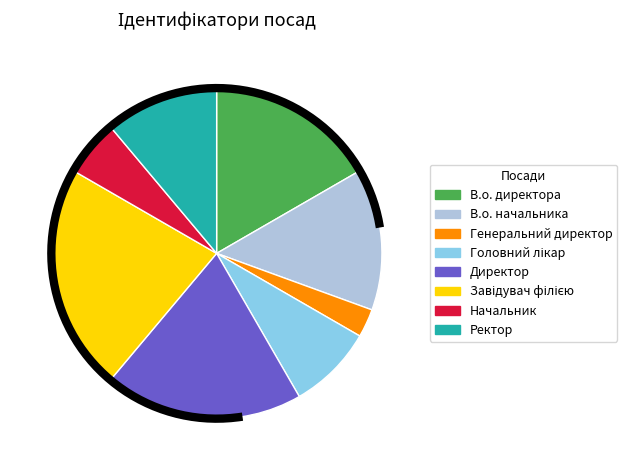

How many slices are in this pie chart?

8